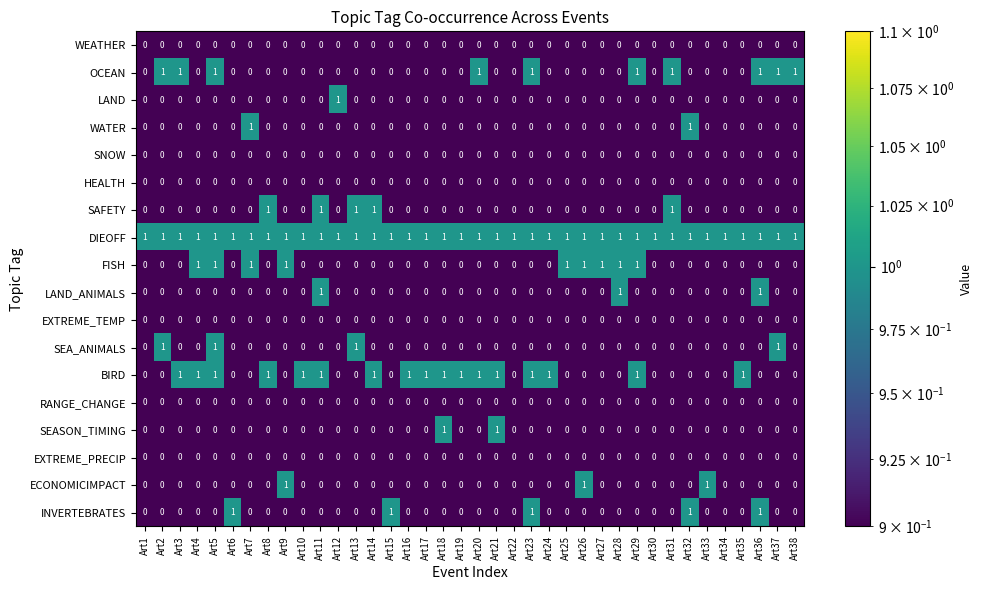

At which category is the sum across all series the highest?

Art5